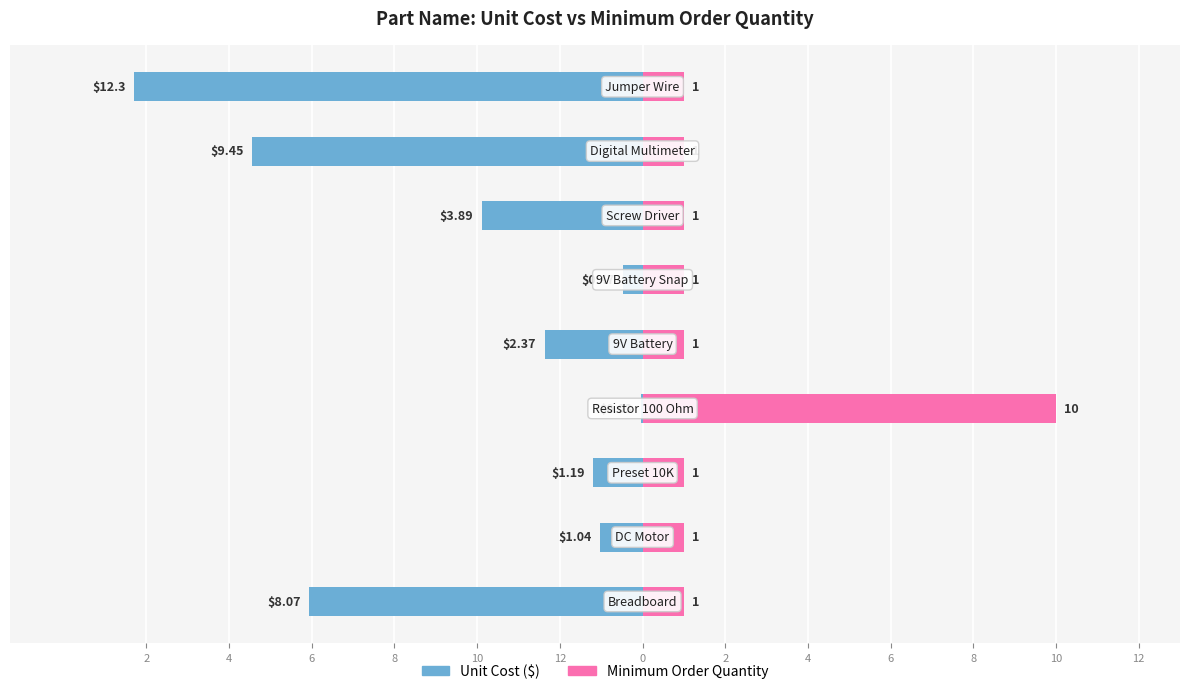

How many groups of bars are there?

9